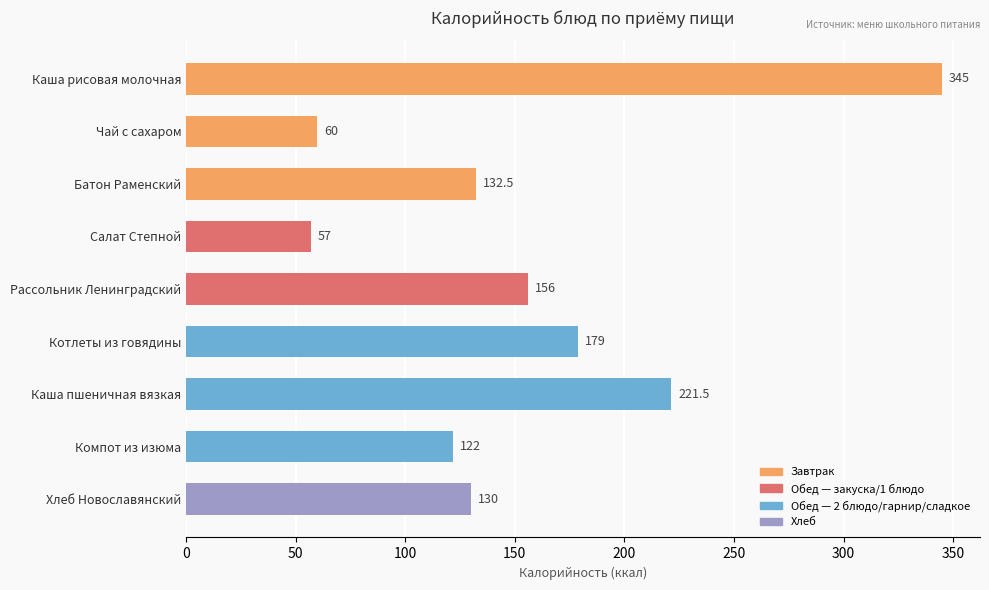

Rank the categories by value from lowest to highest.

Салат Степной, Чай с сахаром, Компот из изюма, Хлеб Новославянский, Батон Раменский, Рассольник Ленинградский, Котлеты из говядины, Каша пшеничная вязкая, Каша рисовая молочная